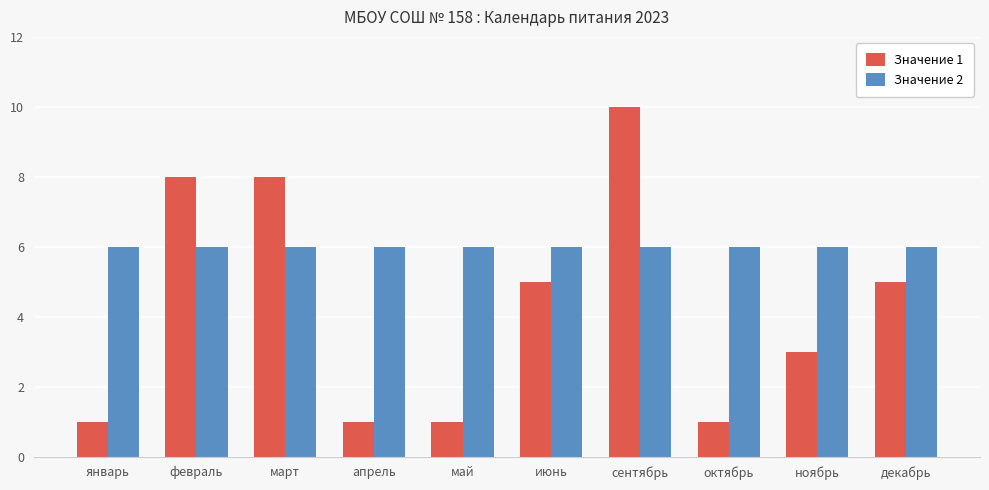

What position from the right is март?

8